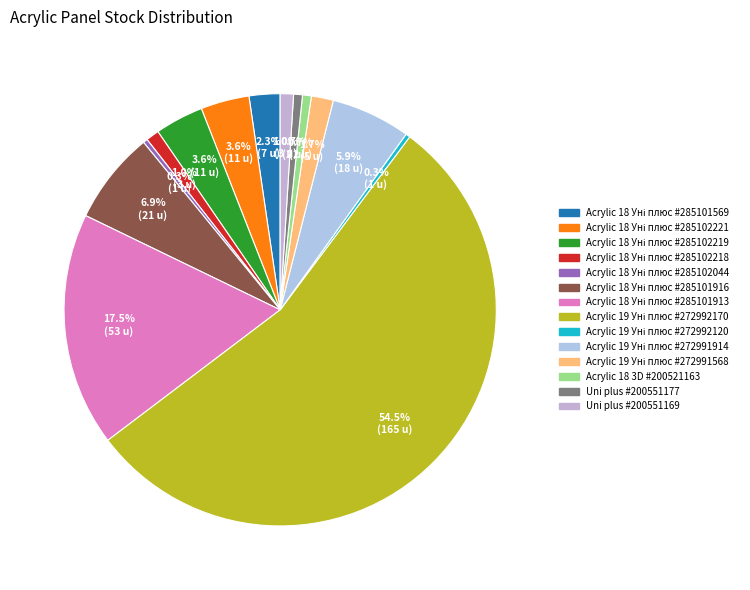

How many slices are in this pie chart?

14